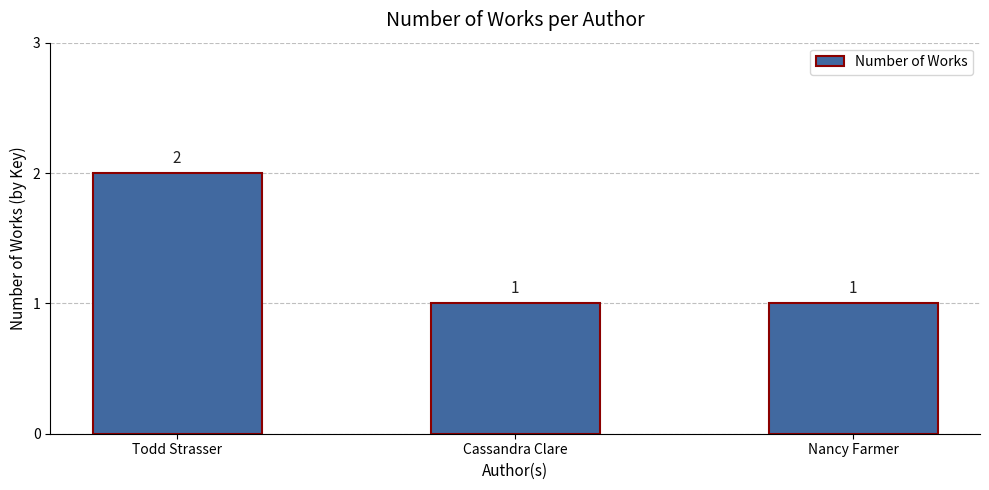

How many data points are above 1?

1